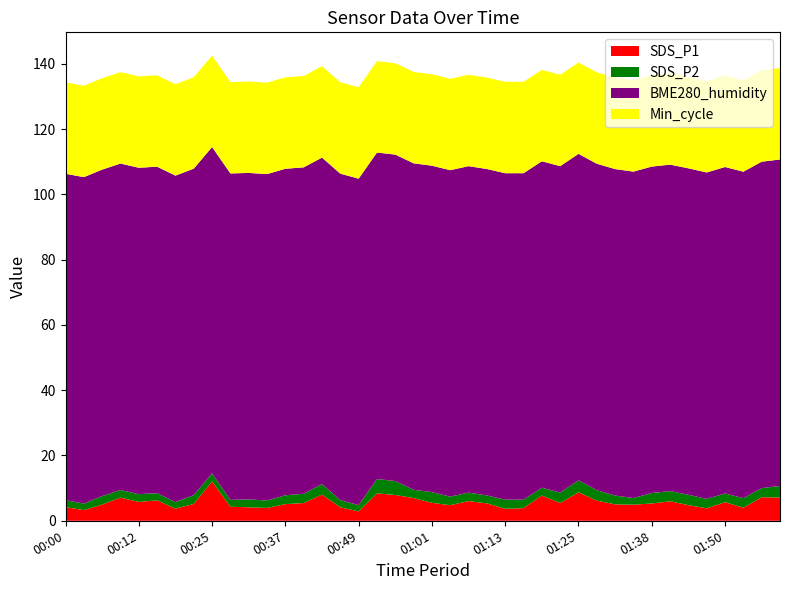

Reading left to right, what are all the values shown in this chart?

SDS_P1: 4.2	3.3	5.0	7.1	5.8	6.3	3.7	5.2	12.0	4.3	4.1	3.9	5.1	5.4	8.0	4.1	2.9	8.4	7.9	7.0	5.5	4.8	6.0	5.3	3.7	3.9	7.7	5.4	8.7	6.2	5.0	4.9	5.3	6.0	4.8	3.8	5.7	4.0	7.2	7.1
SDS_P2: 2.1	2.0	2.6	2.3	2.4	2.2	2.0	2.7	2.5	2.1	2.4	2.3	2.7	2.8	3.2	2.2	1.9	4.4	4.3	2.5	3.3	2.6	2.6	2.4	2.8	2.6	2.4	3.2	3.7	3.2	2.7	2.0	3.2	3.1	3.2	2.9	2.7	2.9	2.8	3.6
BME280_humidity: 100.0	100.0	100.0	100.0	100.0	100.0	100.0	100.0	100.0	100.0	100.0	100.0	100.0	100.0	100.0	100.0	100.0	100.0	100.0	100.0	100.0	100.0	100.0	100.0	100.0	100.0	100.0	100.0	100.0	100.0	100.0	100.0	100.0	100.0	100.0	100.0	100.0	100.0	100.0	100.0
Min_cycle: 28.0	28.0	28.0	28.0	28.0	28.0	28.0	28.0	28.0	28.0	28.0	28.0	28.0	28.0	28.0	28.0	28.0	28.0	28.0	28.0	28.0	28.0	28.0	28.0	28.0	28.0	28.0	28.0	28.0	28.0	28.0	28.0	28.0	28.0	28.0	28.0	28.0	28.0	28.0	28.0